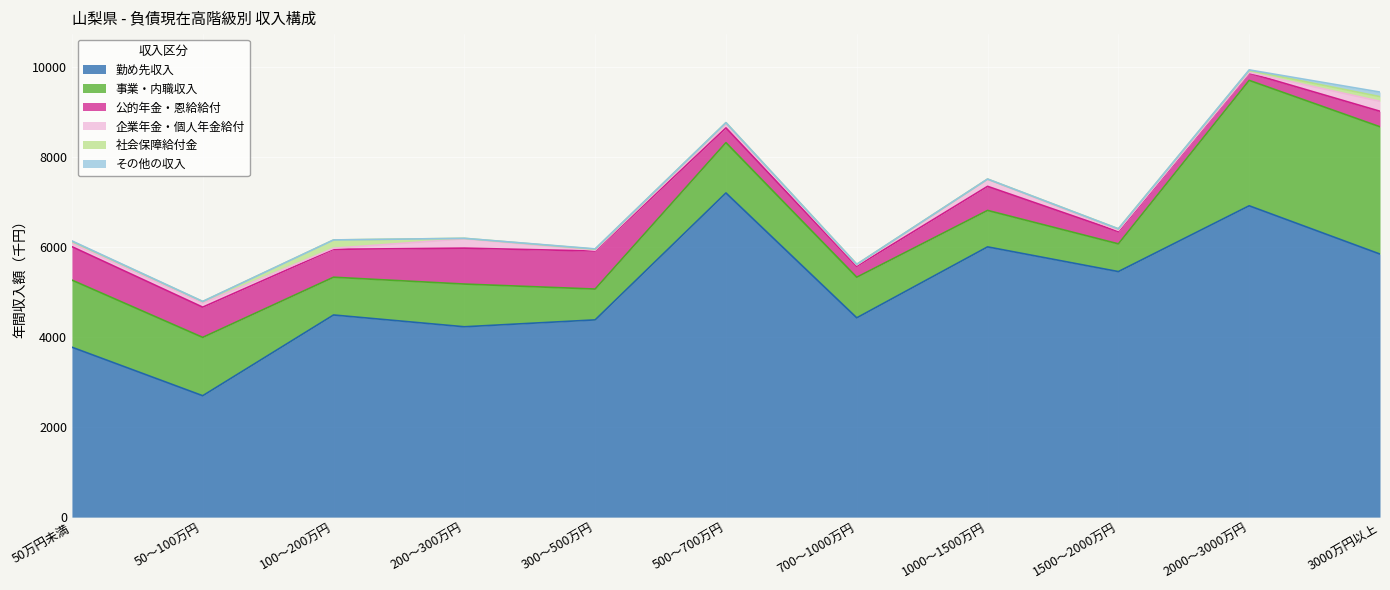

Which category has the lowest value in the 勤め先収入 series?

50～100万円